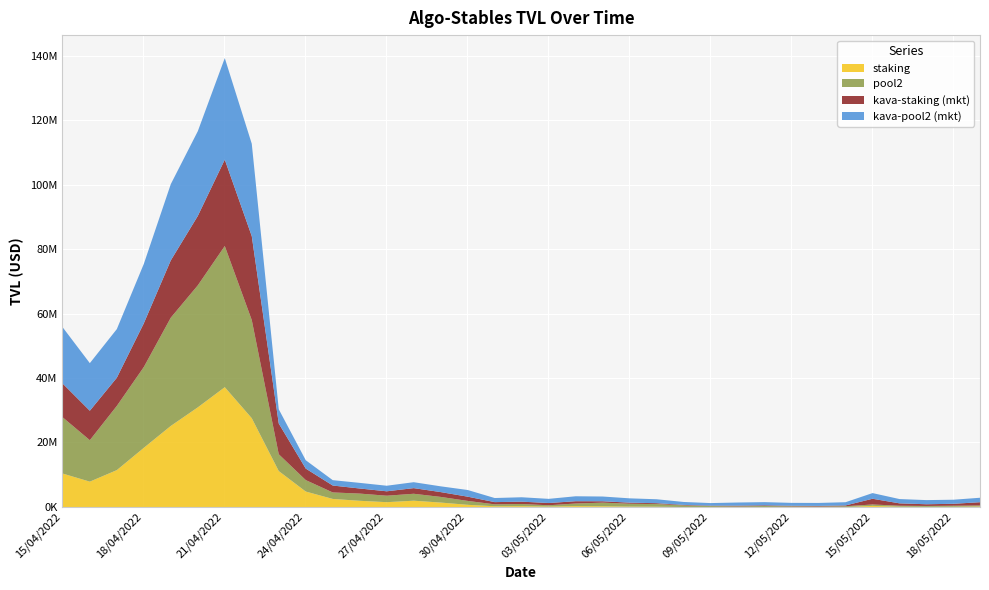

Between which two adjacent categories do staking and kava-staking (mkt) first intersect?

16/04/2022 and 17/04/2022